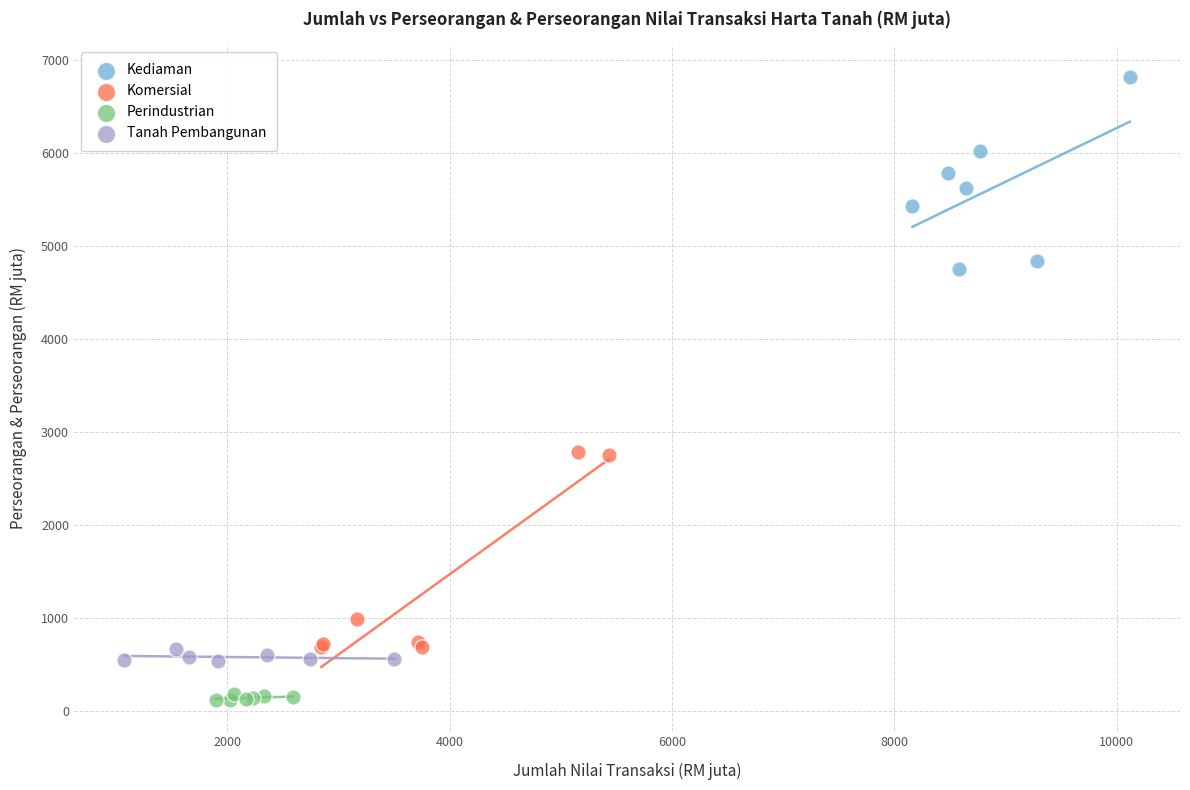

Which series contains the lowest Y value?

Perindustrian